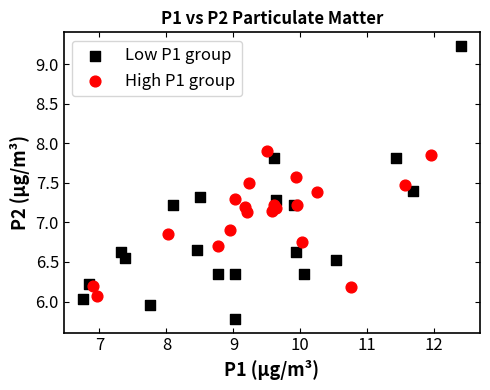

Which series has the largest Y range (max minus min)?

Low P1 group